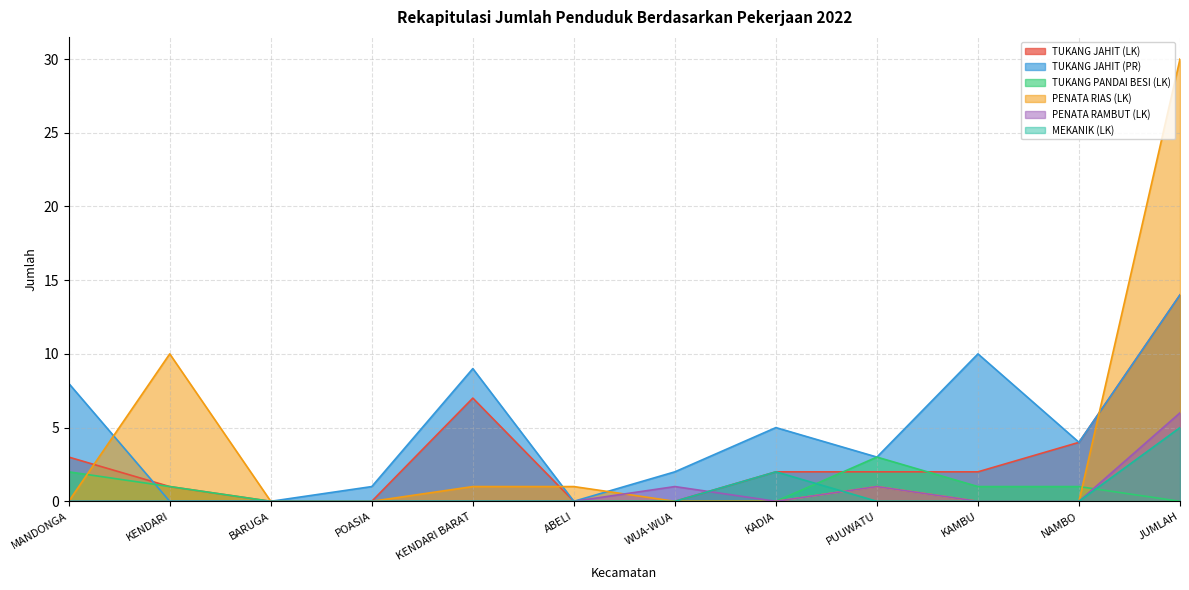

How many intersections are there between TUKANG JAHIT (LK) and PENATA RIAS (LK)?

3